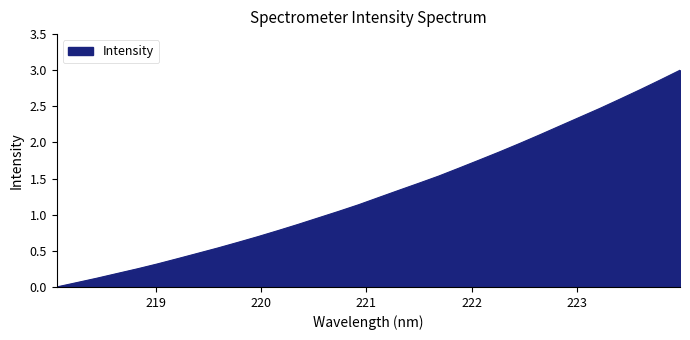

What is the maximum value shown in the chart?

3.0